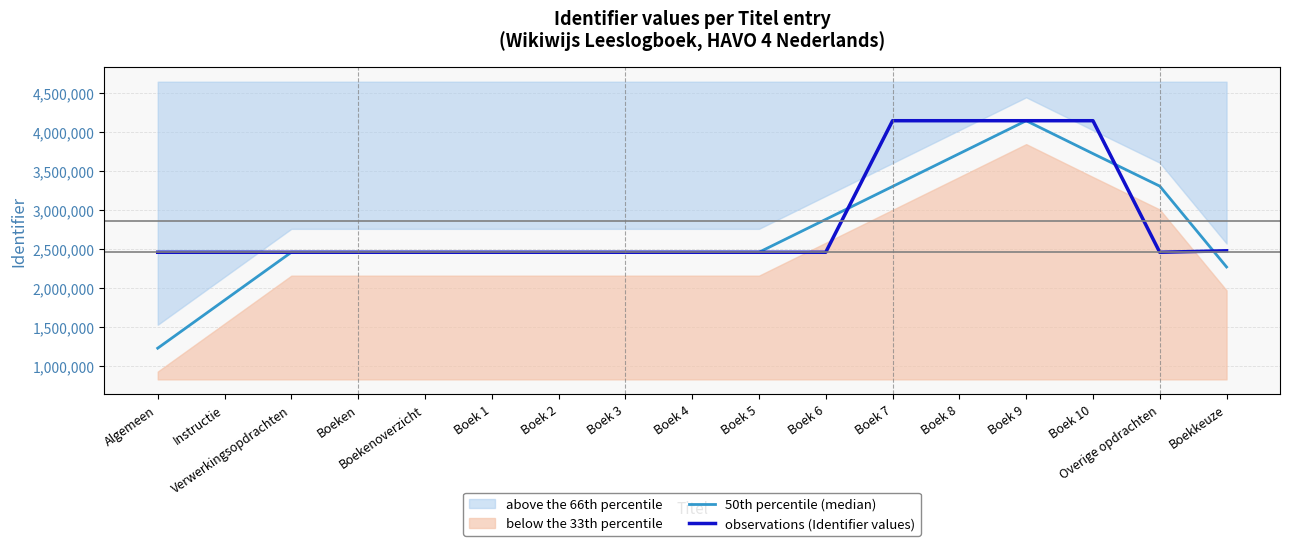

Is it true that observations (Identifier values) equals 1036485.5 at Boek 3?

False